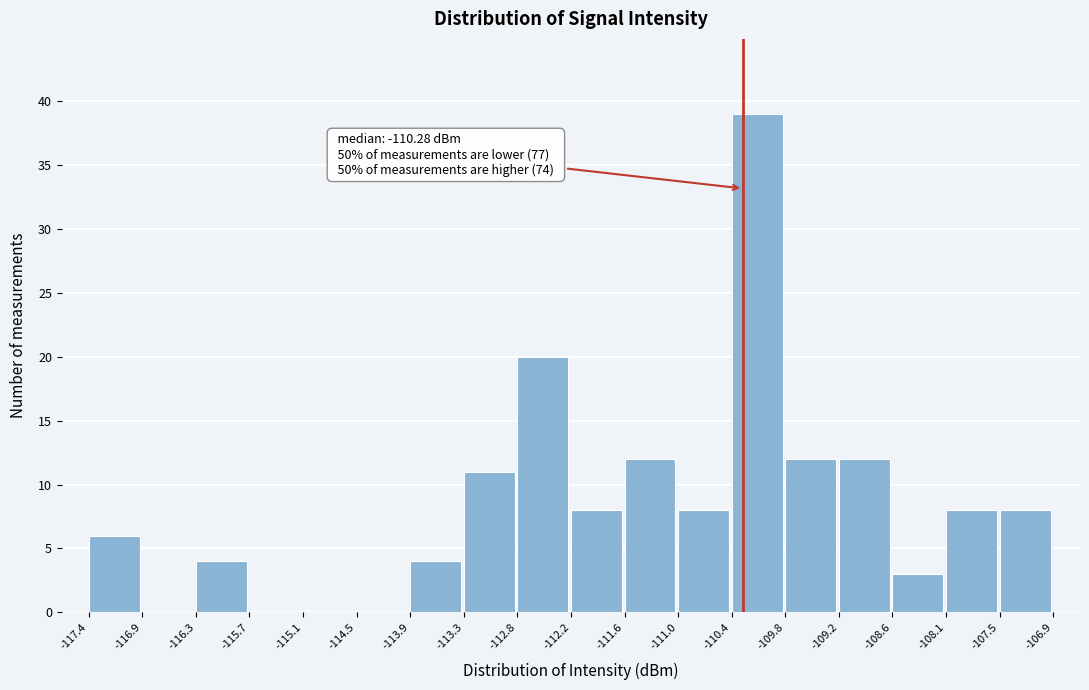

Over which range of the x-axis is the bar tallest?

-110.4 to -109.8